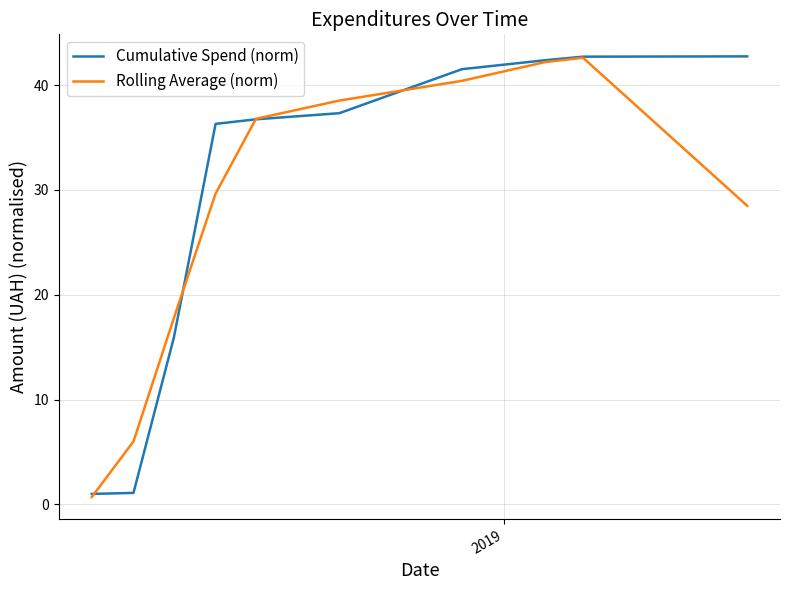

True or false: Rolling Average (norm) and Cumulative Spend (norm) cross at least once.

True